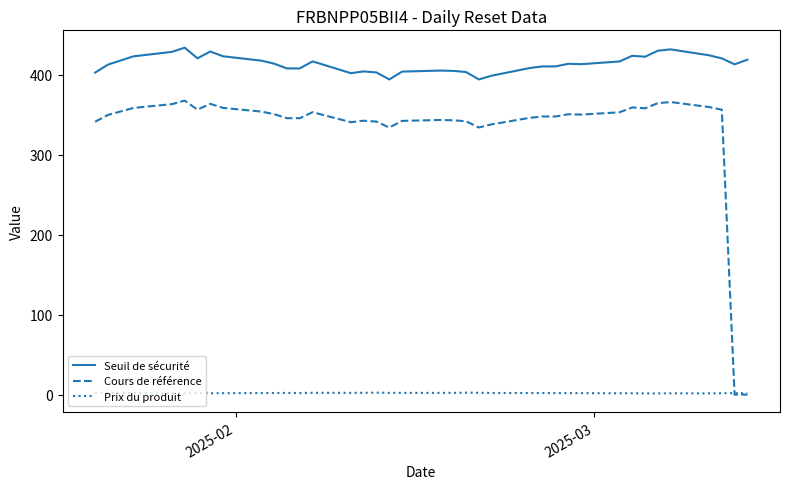

At how many categories does at least one series exceed 59?

37